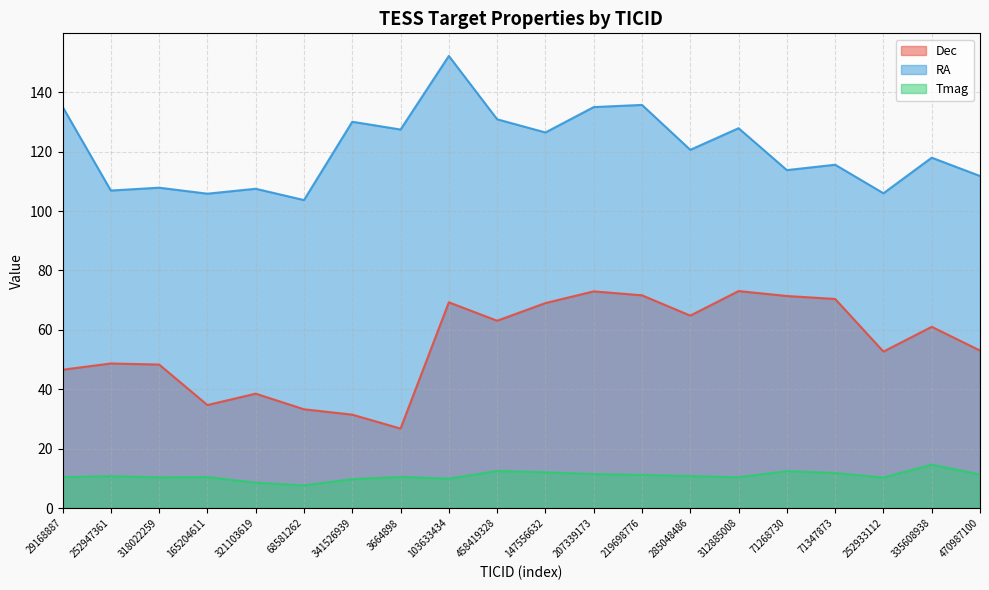

The Tmag series shows 6.4 at 165204611. True or false?

False